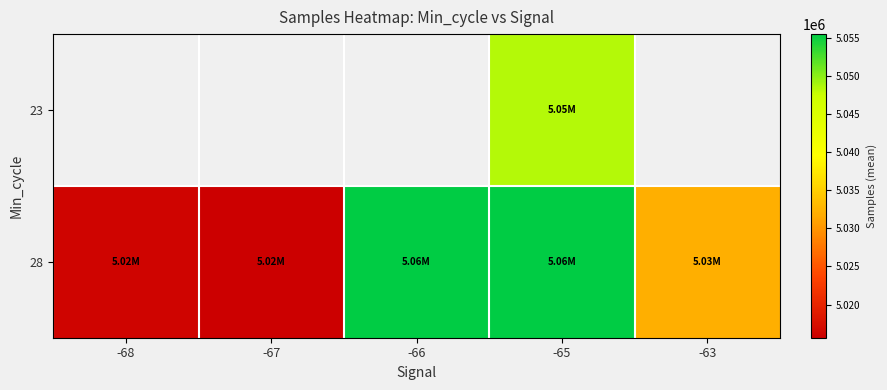

What is the maximum value shown in the chart?

5055505.6